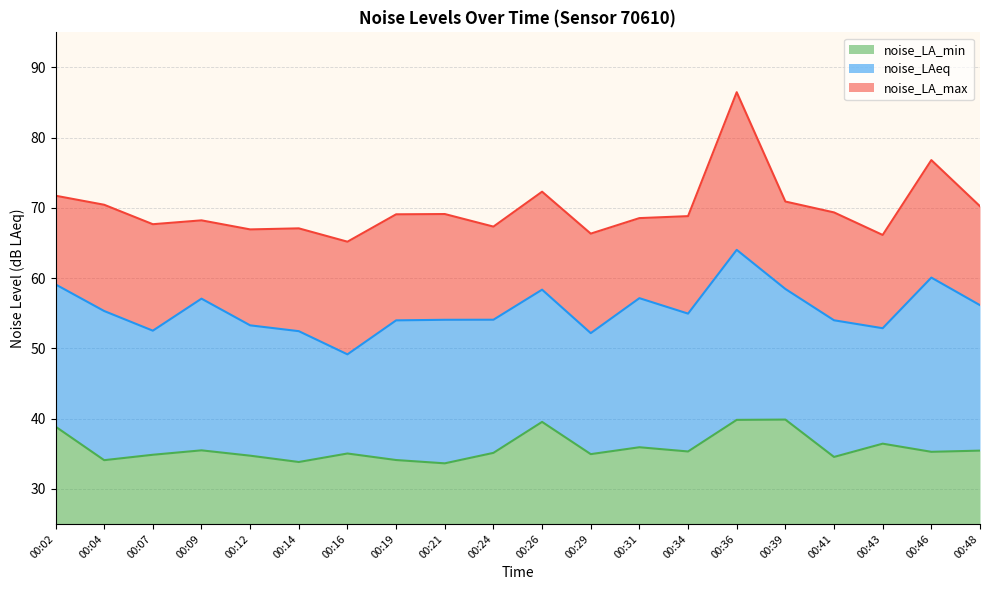

Is the value of noise_LA_max at 00:26 greater than the value of noise_LA_min at 00:46?

Yes